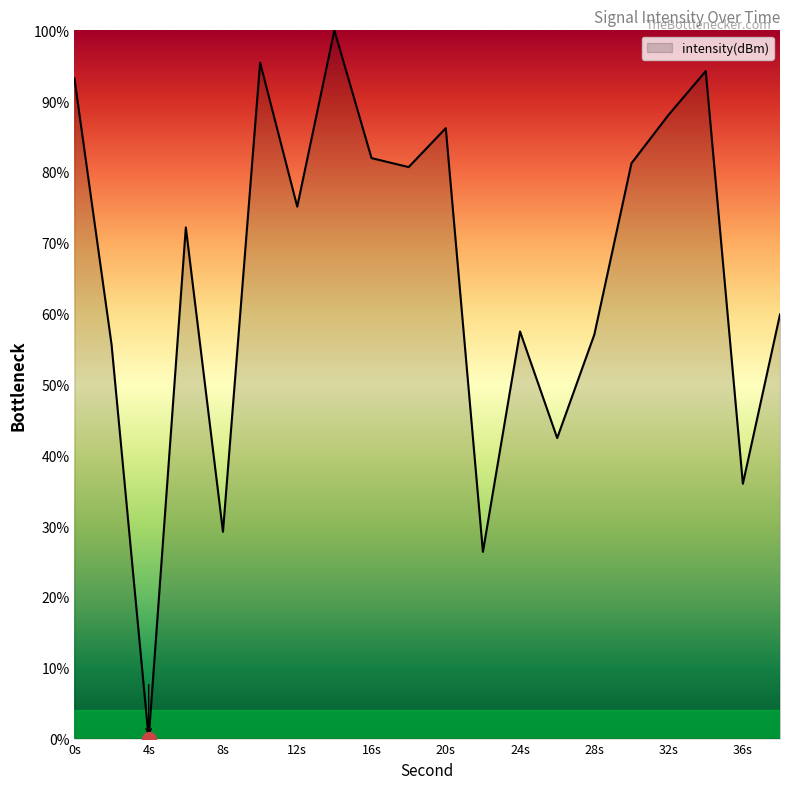

What is the difference between the maximum and minimum values?

100.0